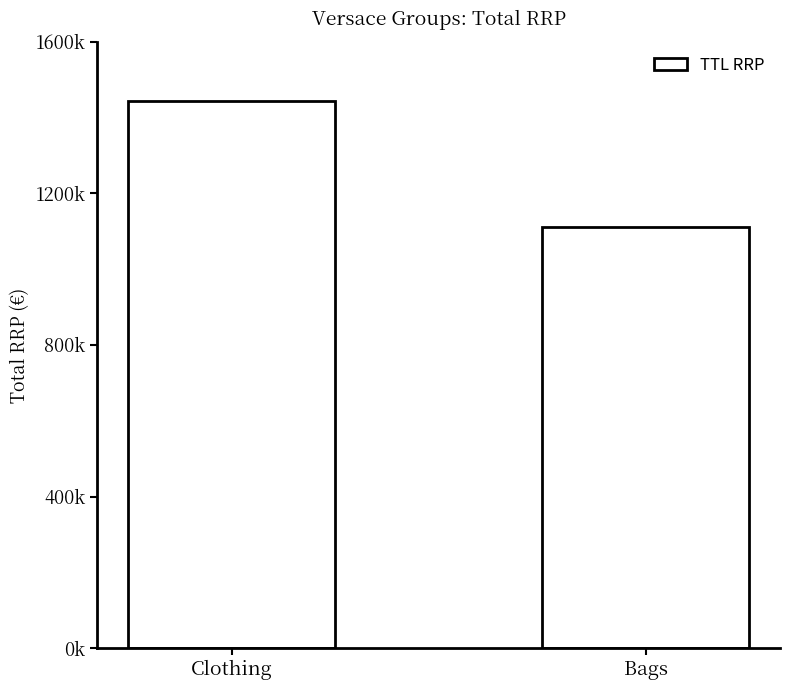

What is the difference between the maximum and minimum values?

333097